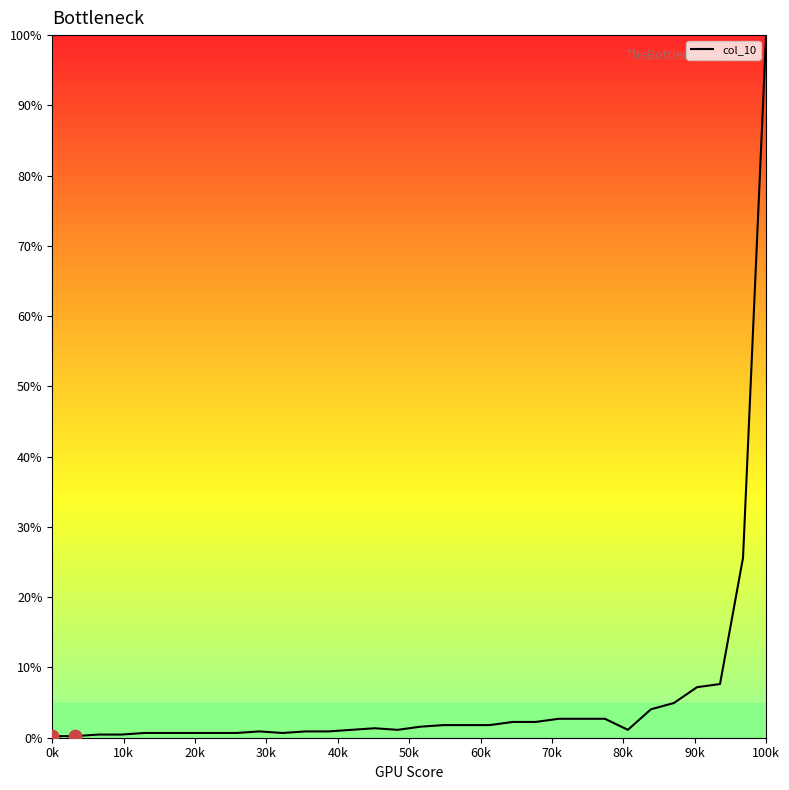

What is the difference between the maximum and minimum values?

99.8